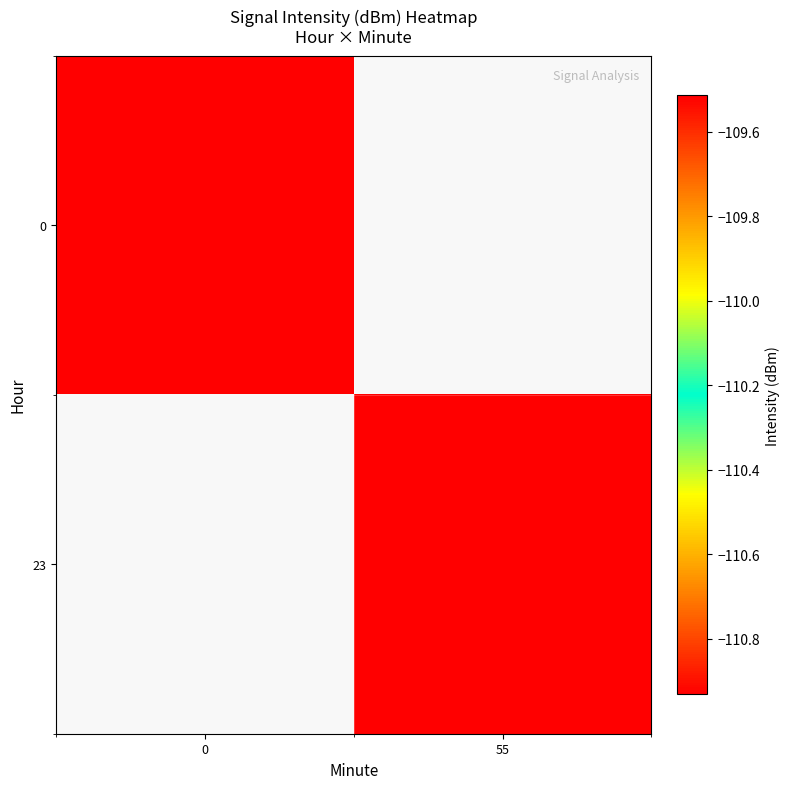

Rank the series by their average value, from highest to lowest.

0, 23